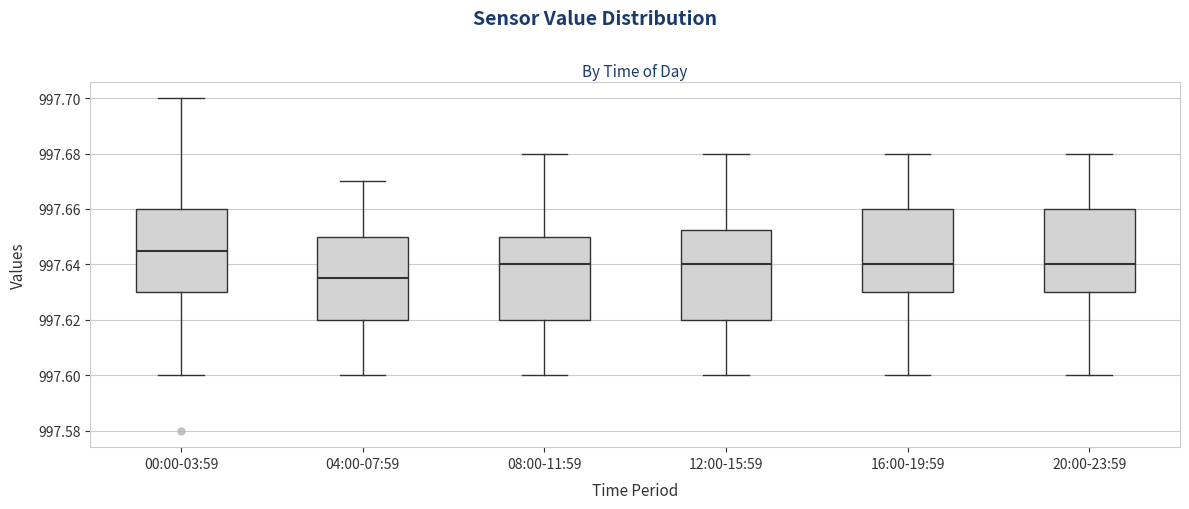

Reading left to right, read every box against the y-axis: the position of its median line, the range the box covers, and the ends of its whiskers. The values are not printed on the chart, so give them approximately, as read against the axis.

00:00-03:59: median 997.646, box 997.630 to 997.660, whiskers 997.600 to 997.700
04:00-07:59: median 997.636, box 997.620 to 997.650, whiskers 997.600 to 997.670
08:00-11:59: median 997.640, box 997.620 to 997.650, whiskers 997.600 to 997.680
12:00-15:59: median 997.640, box 997.620 to 997.652, whiskers 997.600 to 997.680
16:00-19:59: median 997.640, box 997.630 to 997.660, whiskers 997.600 to 997.680
20:00-23:59: median 997.640, box 997.630 to 997.660, whiskers 997.600 to 997.680